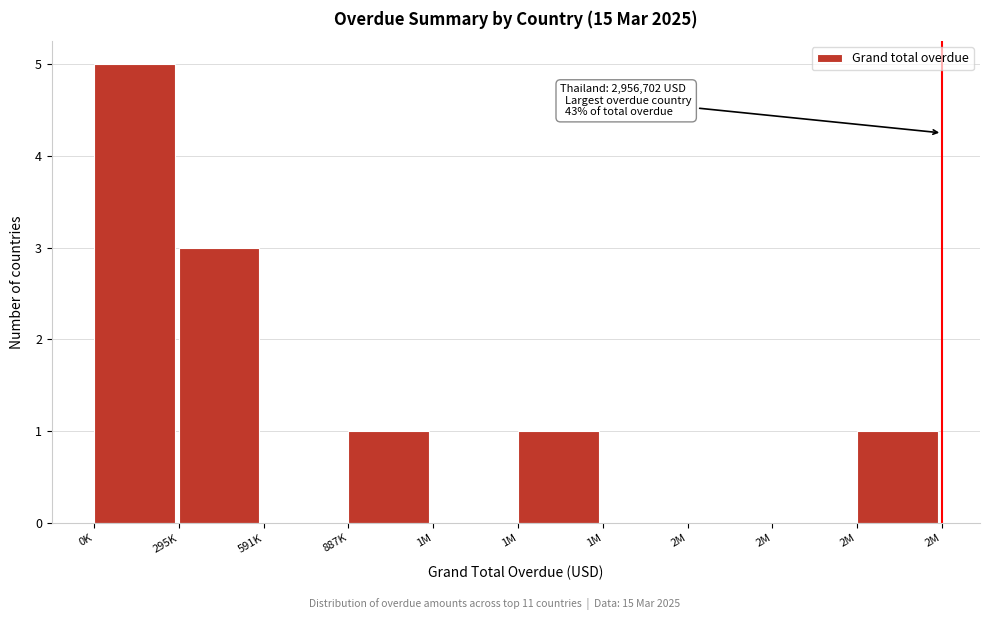

Count the number of data series in this chart.

1